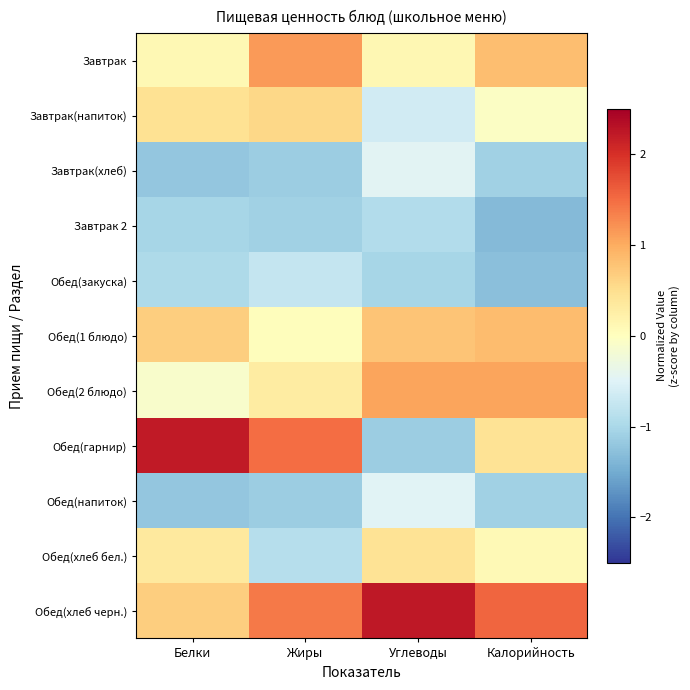

Which label corresponds to the smallest value in the chart?

Калорийность